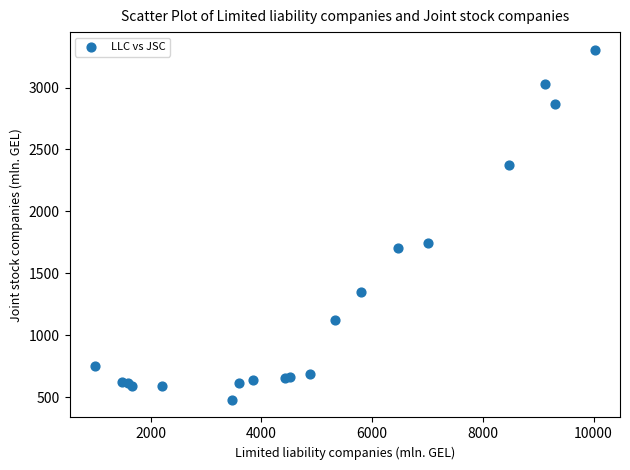

What Y value in the scatter plot is closest to 1891?

1747.7